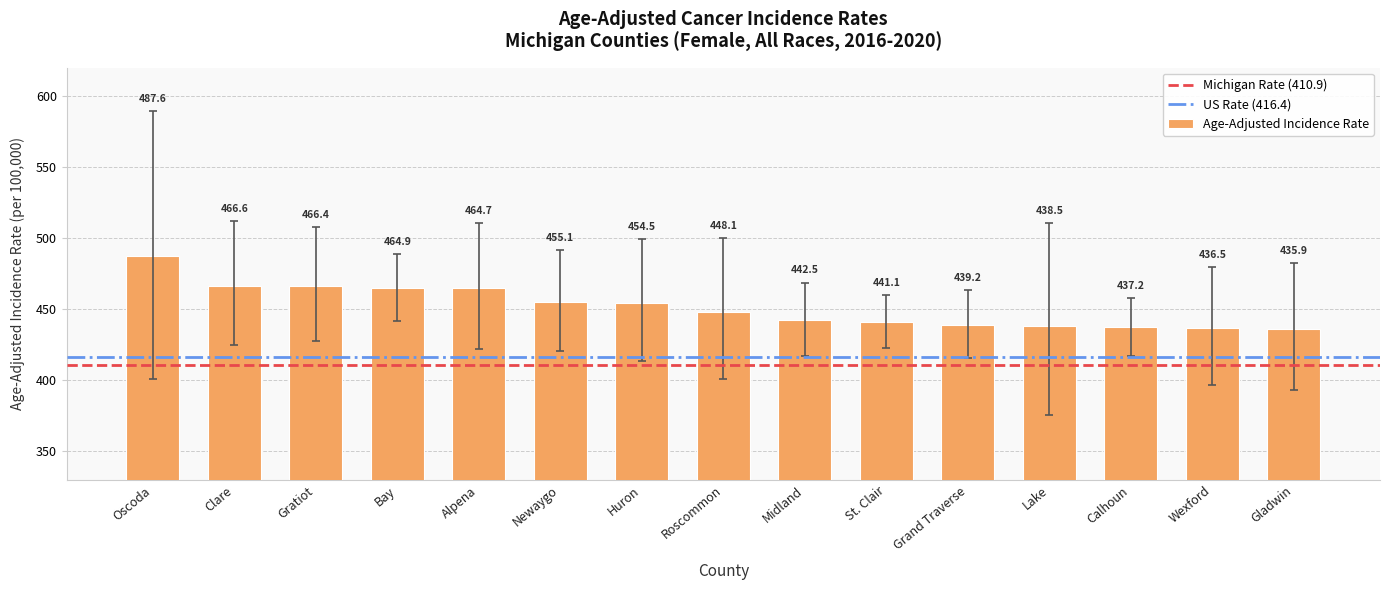

What is the greatest value displayed?

487.6